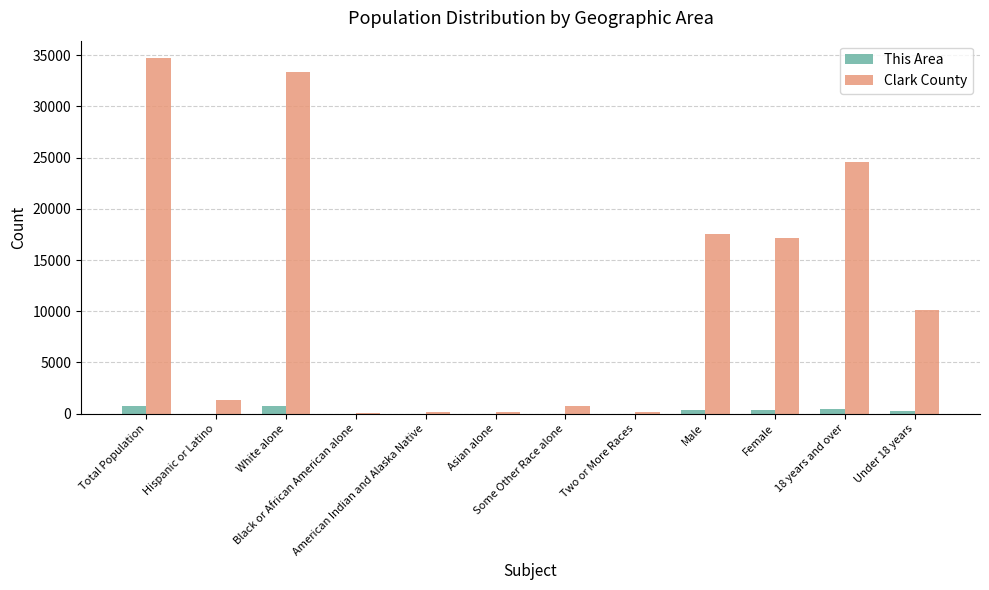

What is the sum of all This Area values?

2855